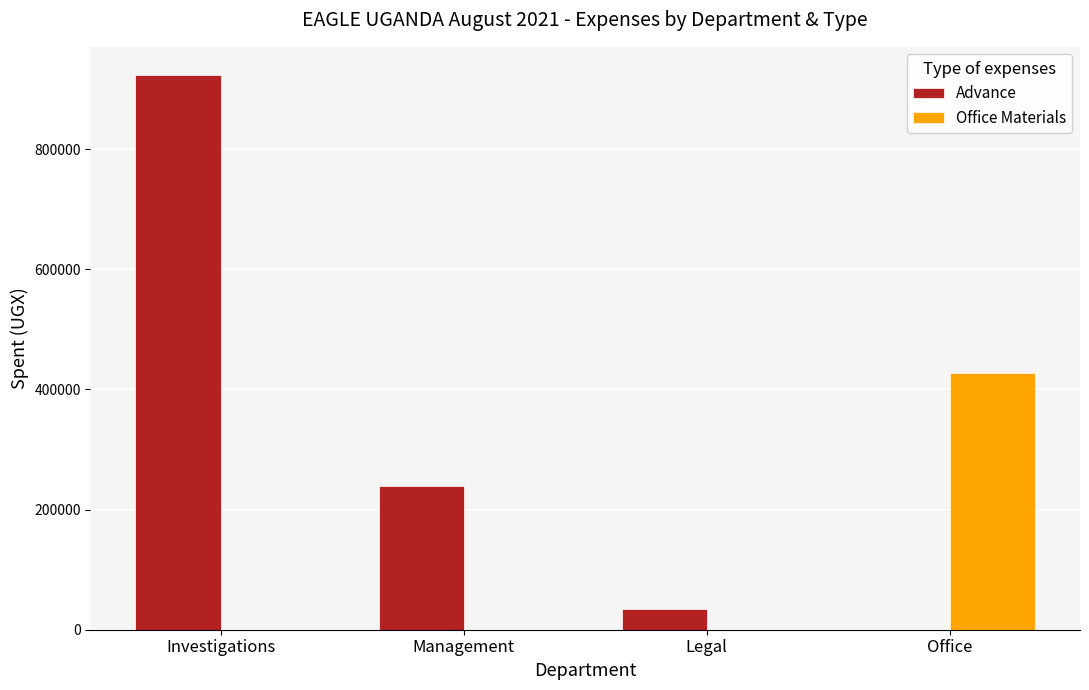

Reading left to right, list all the values displayed in this chart.

Advance: Investigations=924000	Management=239000	Legal=35000	Office=0
Office Materials: Investigations=0	Management=0	Legal=0	Office=428000